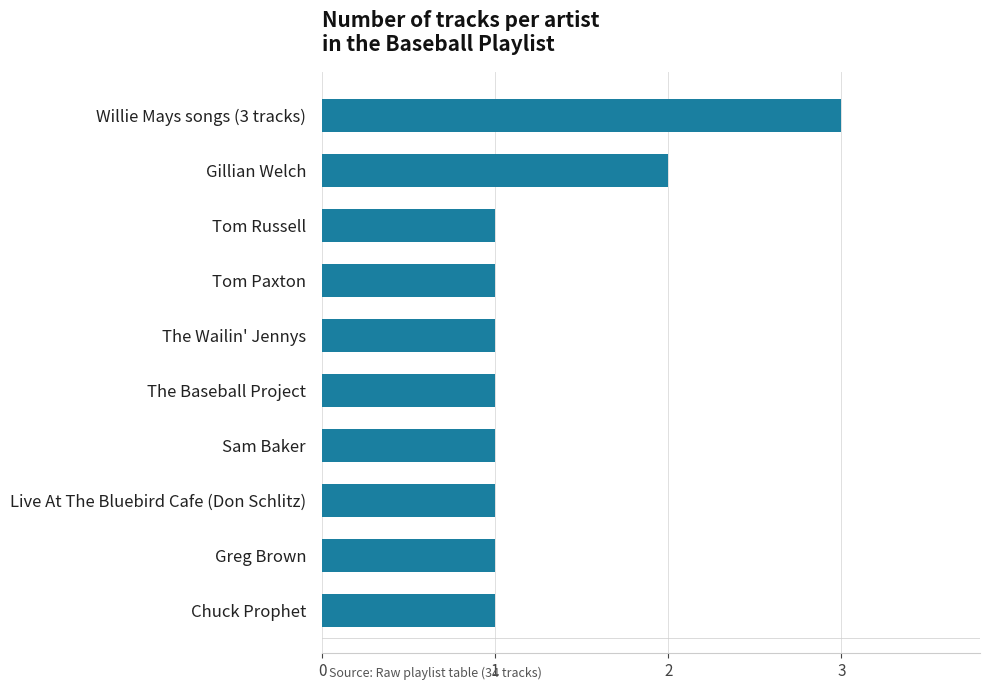

What is the greatest value displayed?

3